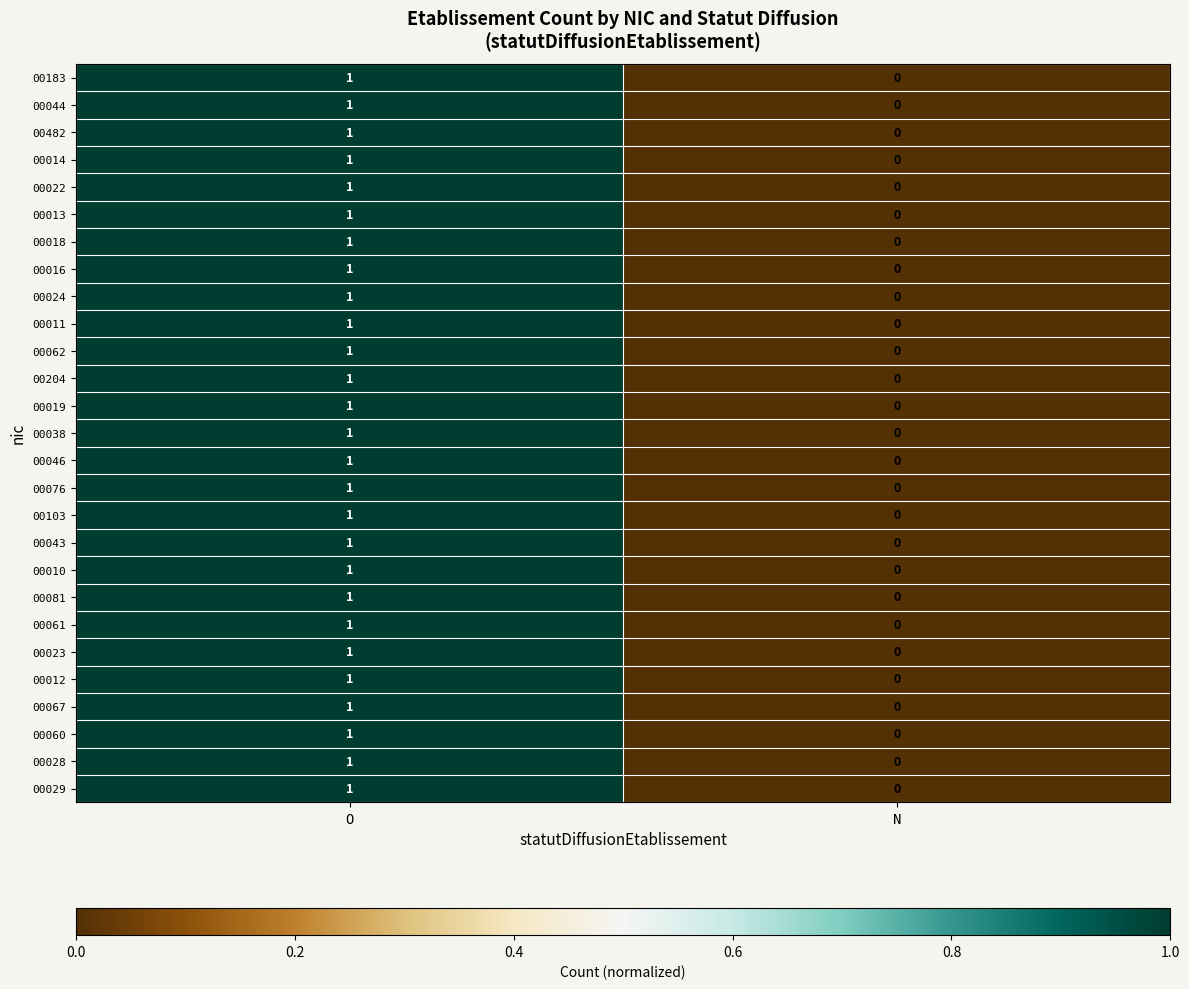

List the labels in order of 00046 value, smallest first.

N, O